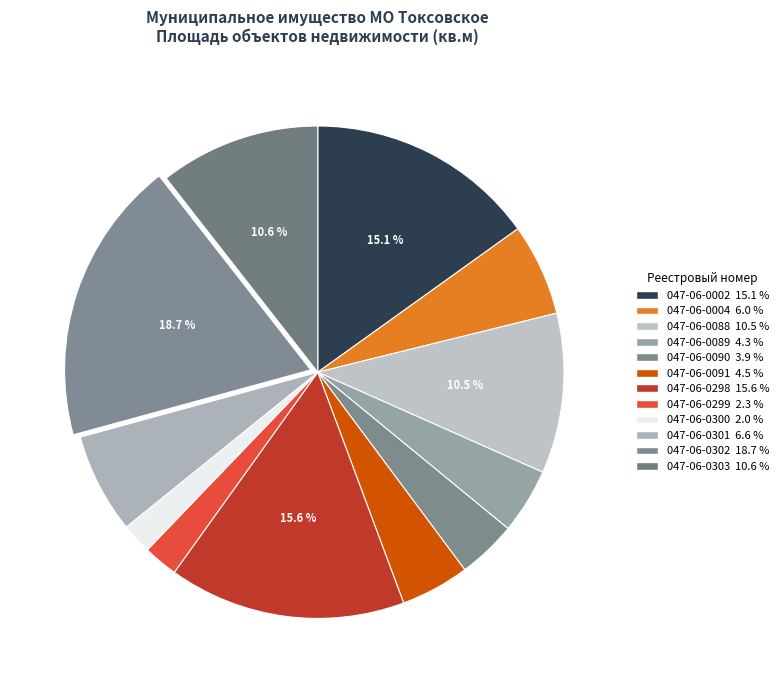

What percentage is the 047-06-0301 slice, to the nearest percent?

7%